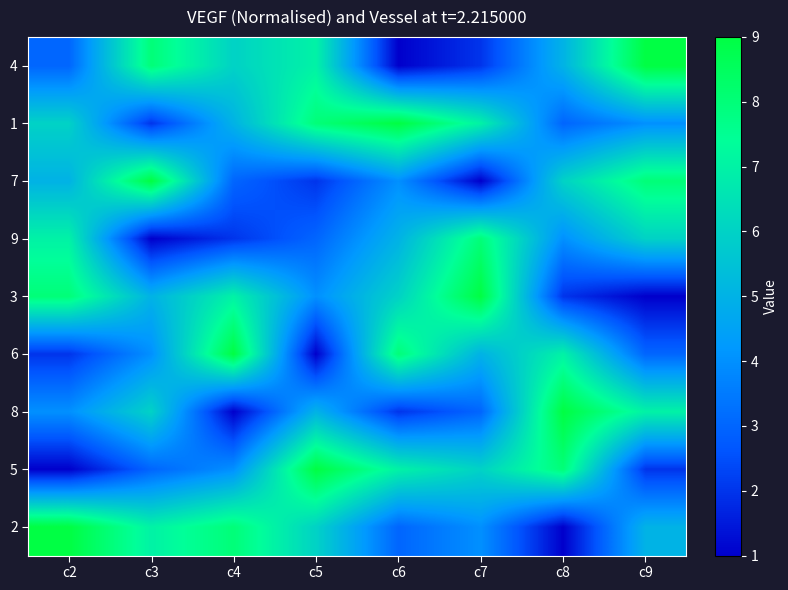

What is the total value across all series at c4?

45